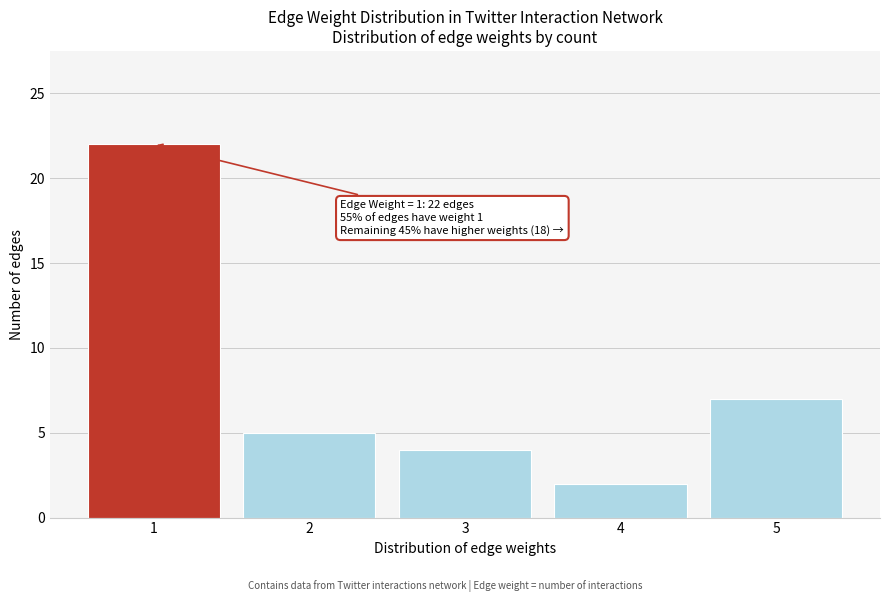

Reading left to right, what are all the values shown in this chart?

22	5	4	2	7